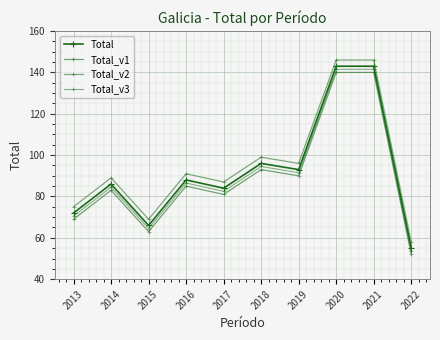

How many lines are shown in the chart?

4